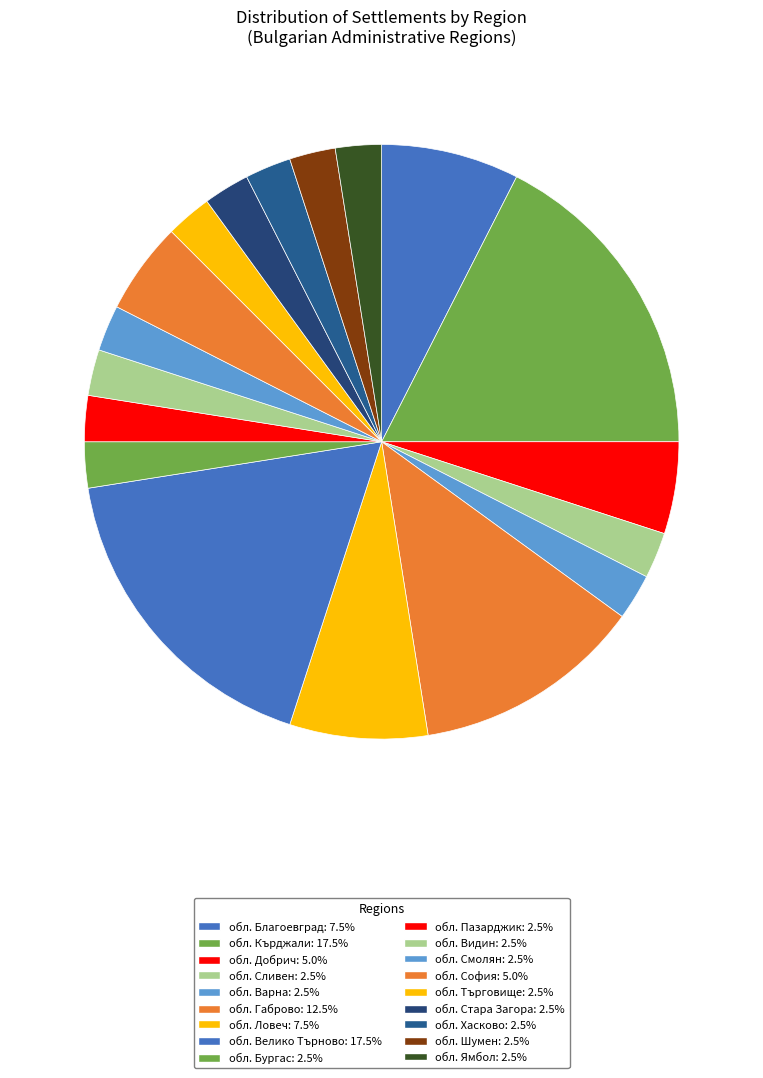

Is there any slice that represents more than half of the pie?

No